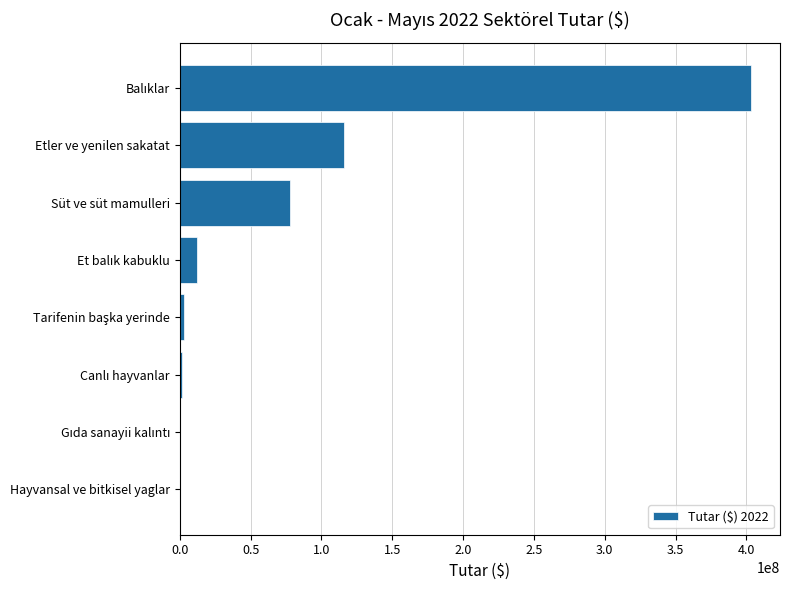

Count the number of values greater than 11759803.

4